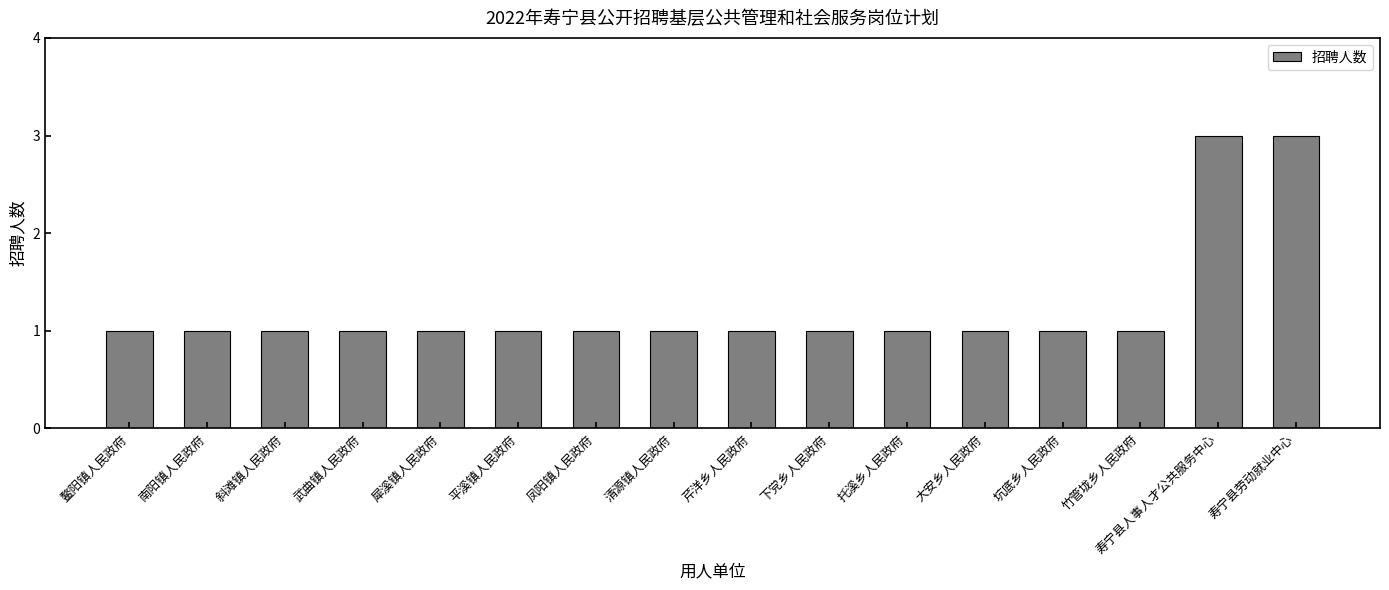

The value at 凤阳镇人民政府 is 0. True or false?

False